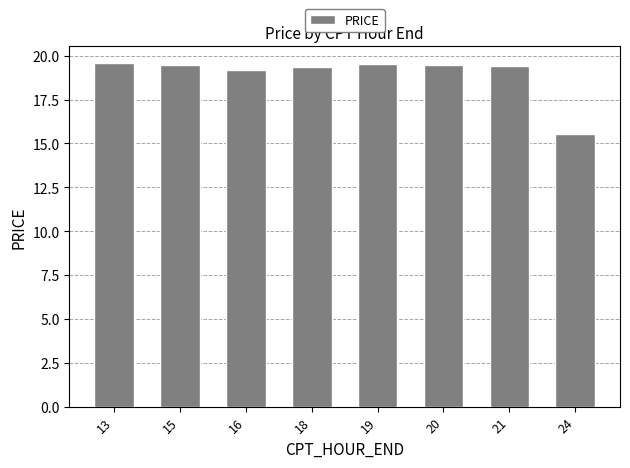

True or false: the data shows 19.2 at 16.

True